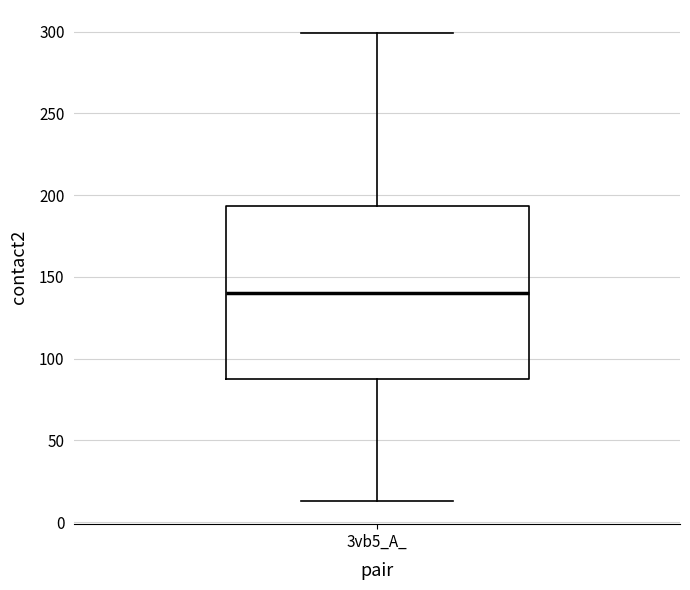

Read this box plot against the y-axis: the position of the median line, the range covered by the box, and the ends of both whiskers. The values are not printed on the chart, so give them approximately, as read against the axis.

median 140, box 90 to 195, whiskers 15 to 300